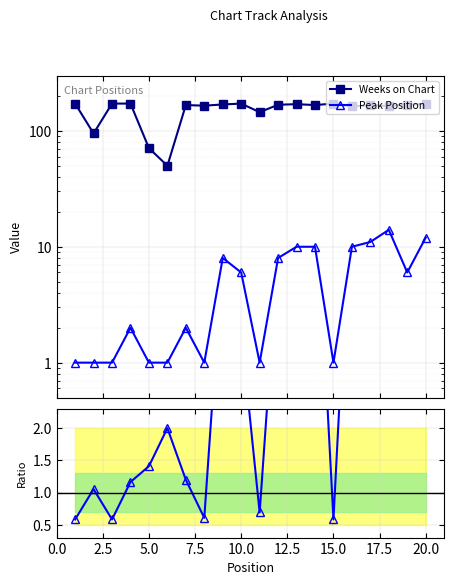

In Weeks on Chart, how many points are lower than both neighbors (excluding endpoints)?

7